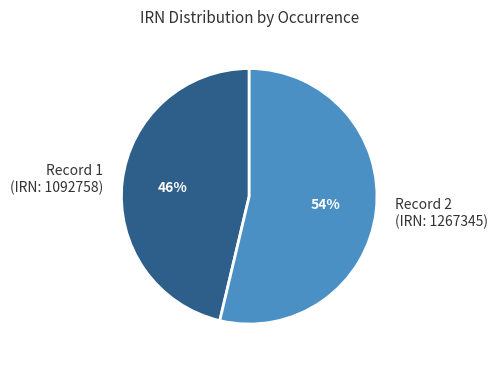

How many segments does this pie chart have?

2